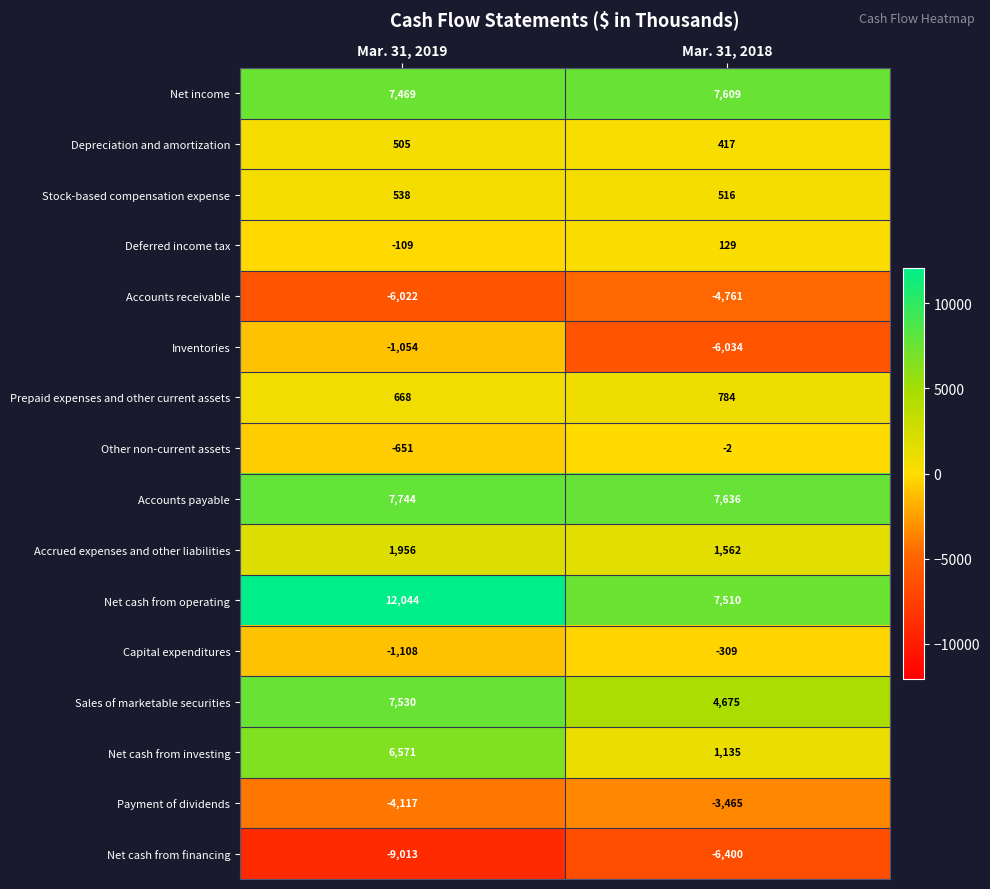

Which category has the lowest value across all series?

Mar. 31, 2019